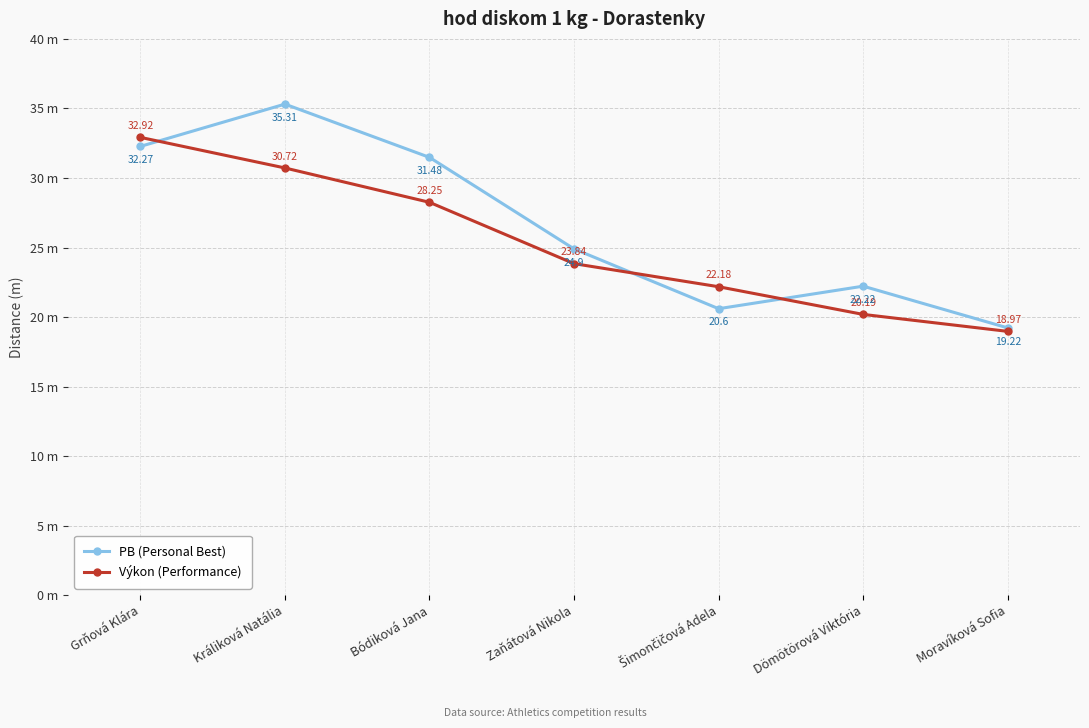

At which label does PB (Personal Best) first exceed 24?

Grňová Klára